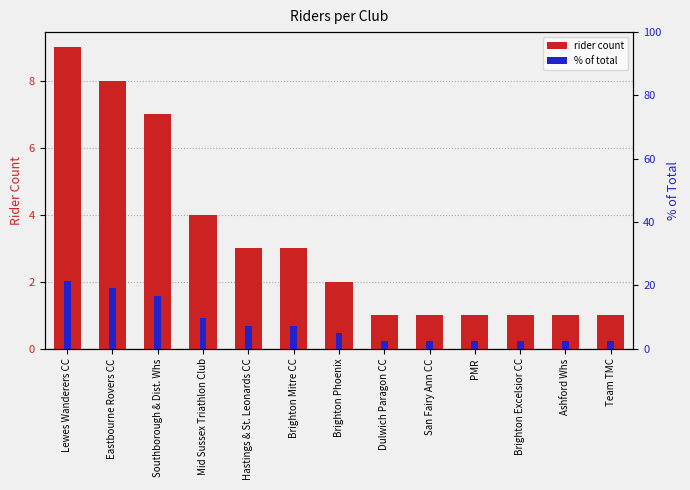

Which series has the largest range (max minus min)?

% of total